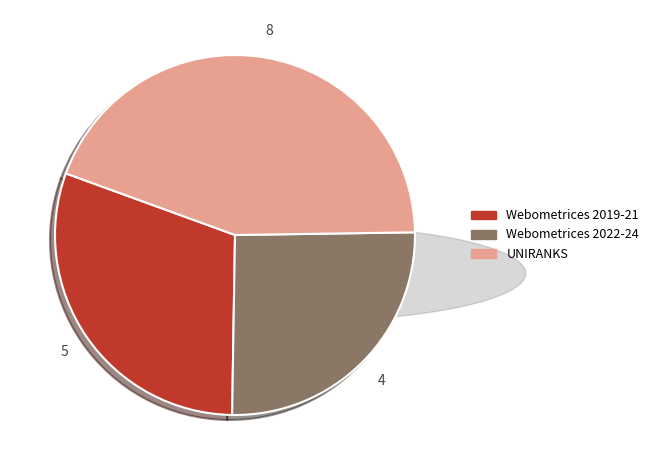

Is there any slice that represents more than half of the pie?

No